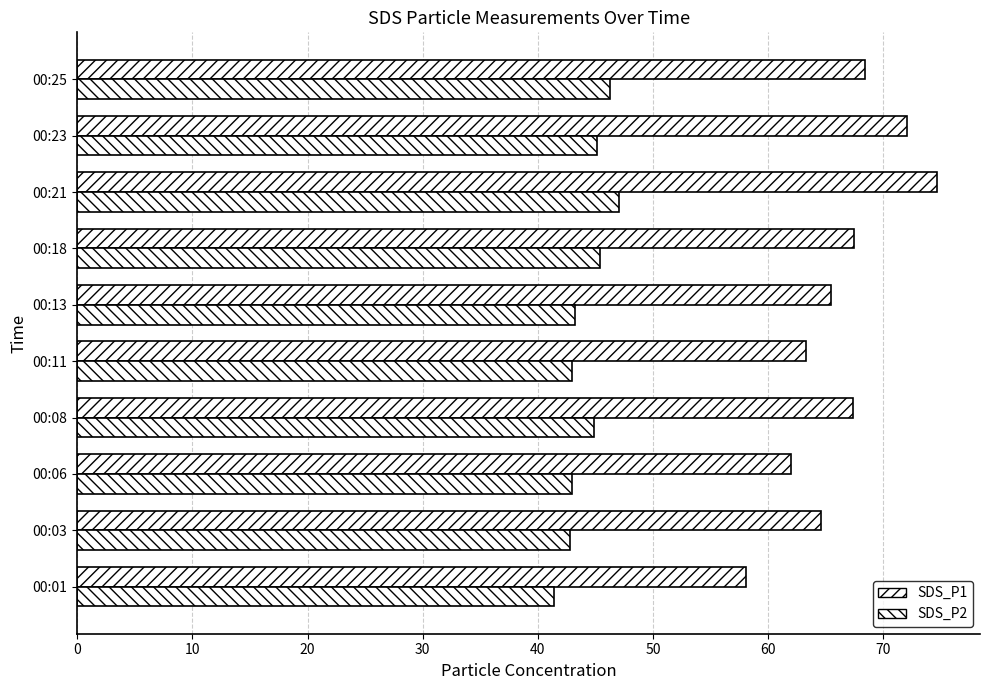

How many values in the SDS_P1 series are below 67?

5